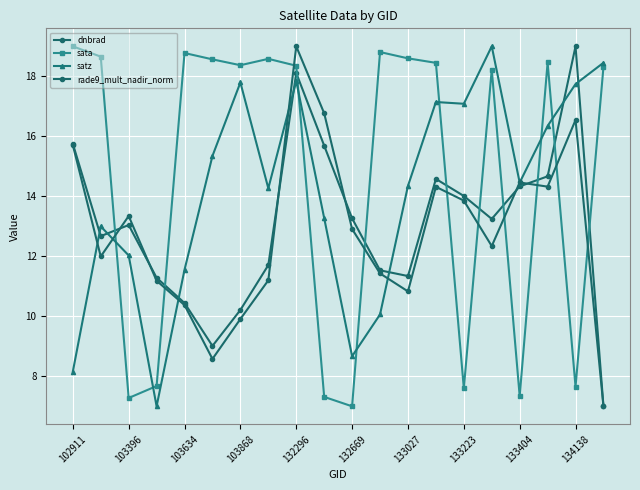

Is this an area chart (filled region under the line)?

No